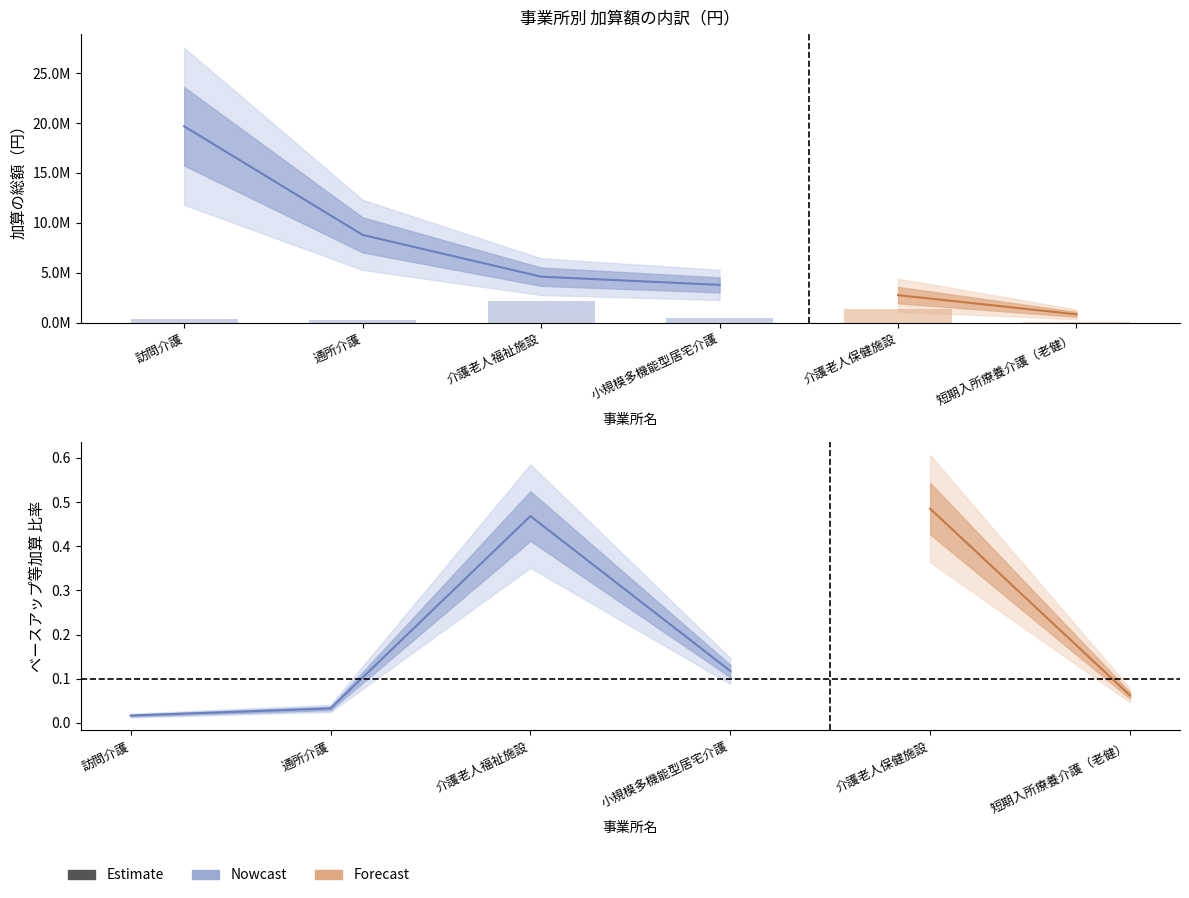

The chart shows a value of 152486 at 小規模多機能型居宅介護. True or false?

False